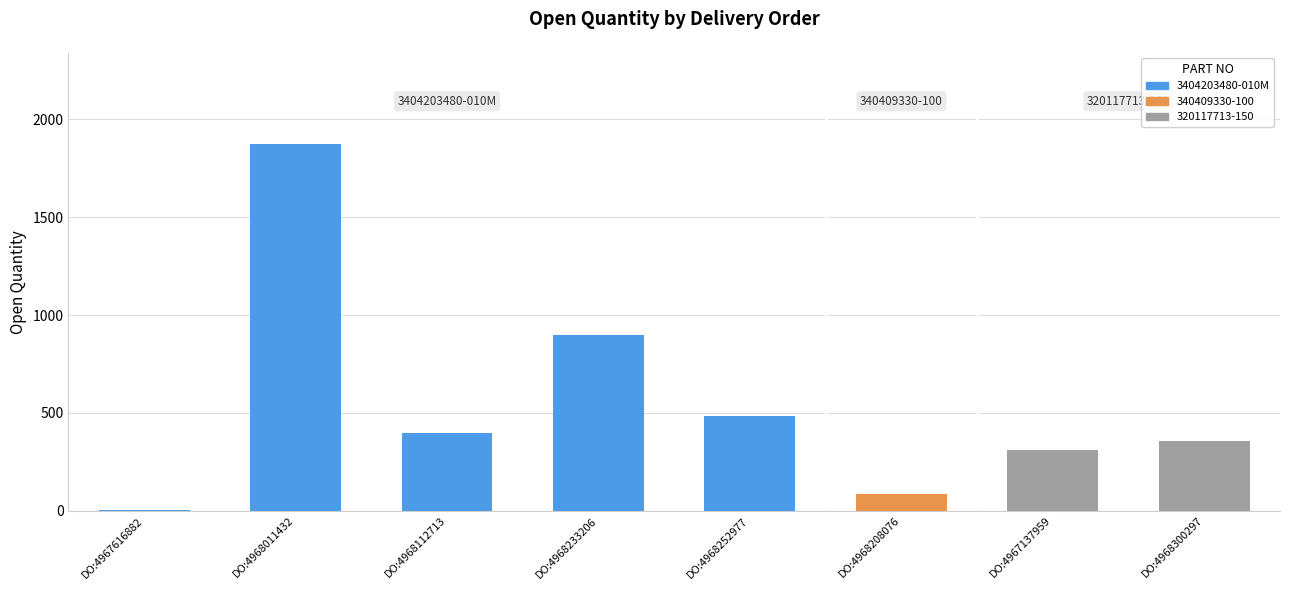

Is it true that the value at 3404203480-010M
(DO:4968011432) is 1013?

False